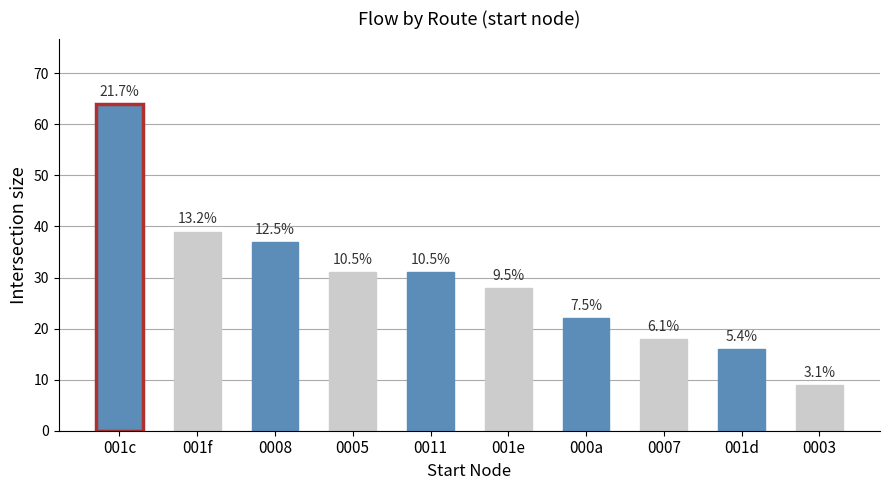

Are the bars horizontal?

No